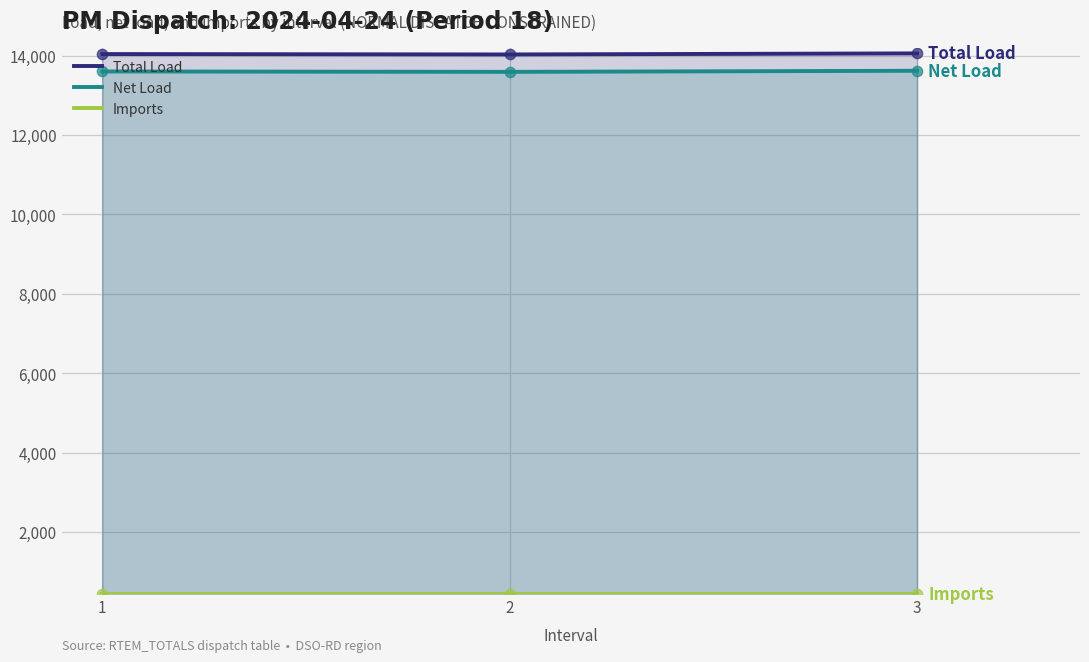

The value of Net Load at 1 is 13601.0. True or false?

True